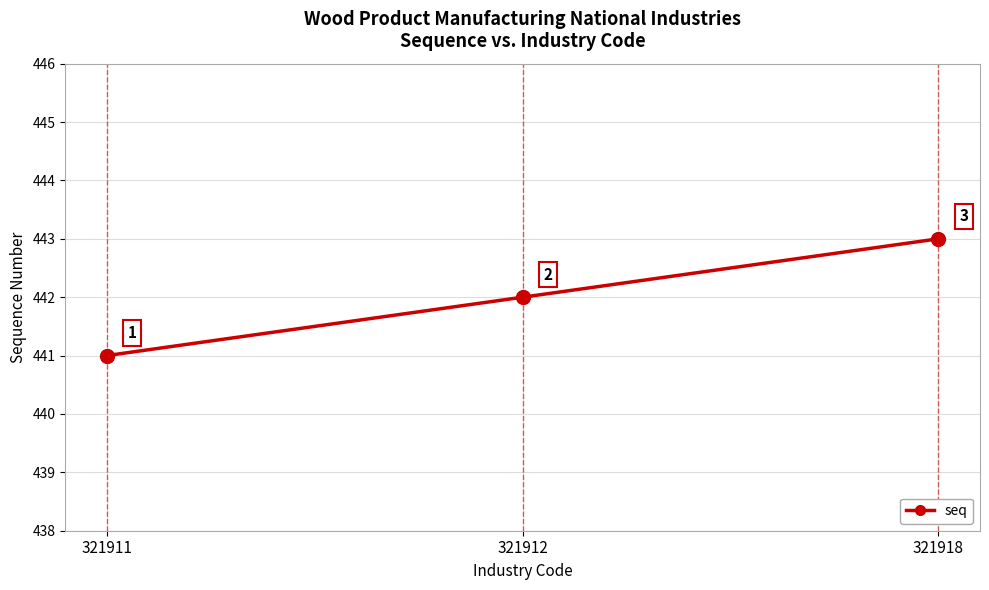

How many lines are shown in the chart?

1